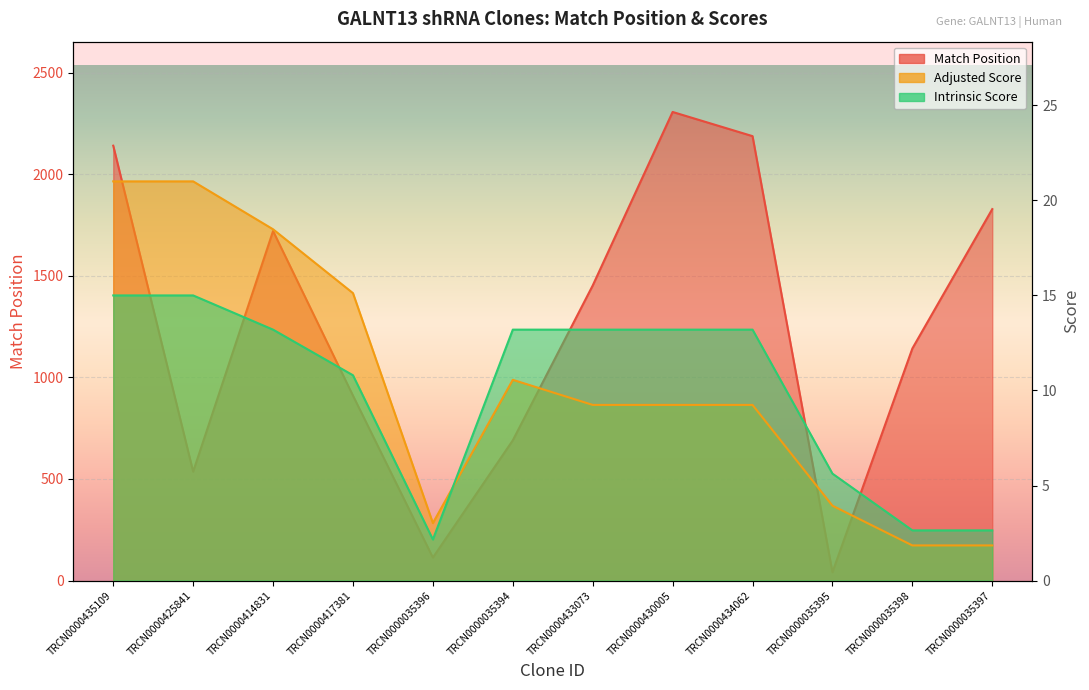

List the series in order of their peak value, highest first.

Match Position, Adjusted Score, Intrinsic Score